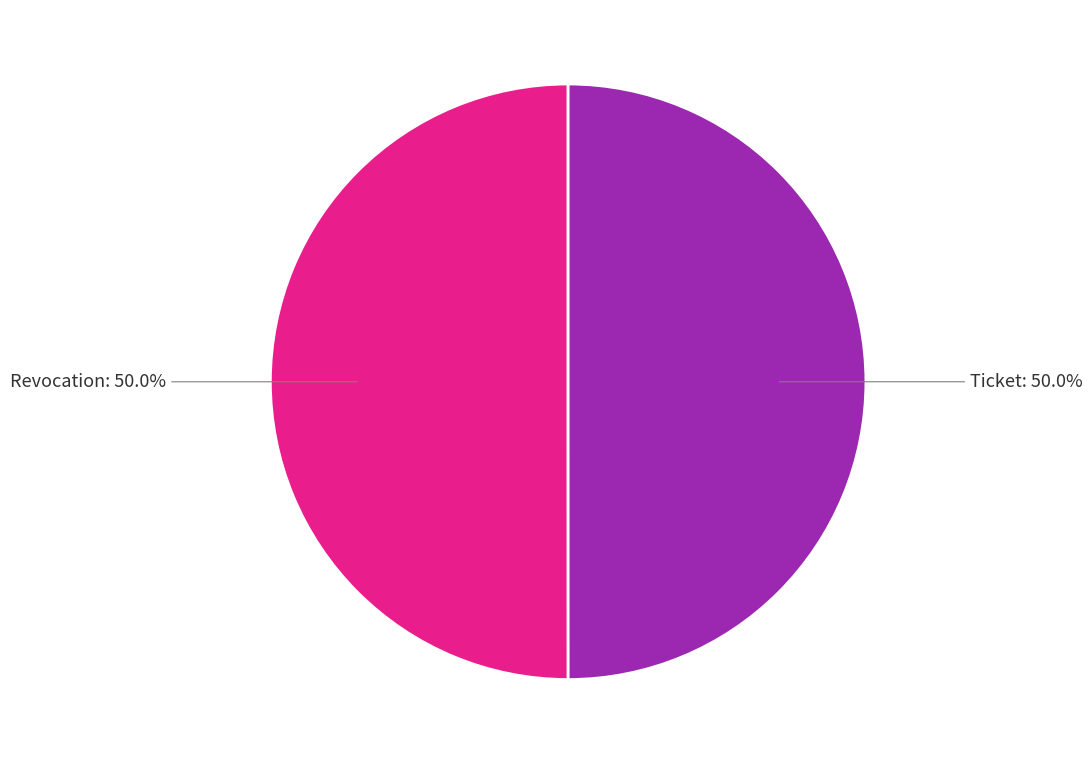

True or false: Revocation accounts for 50% of the total.

True